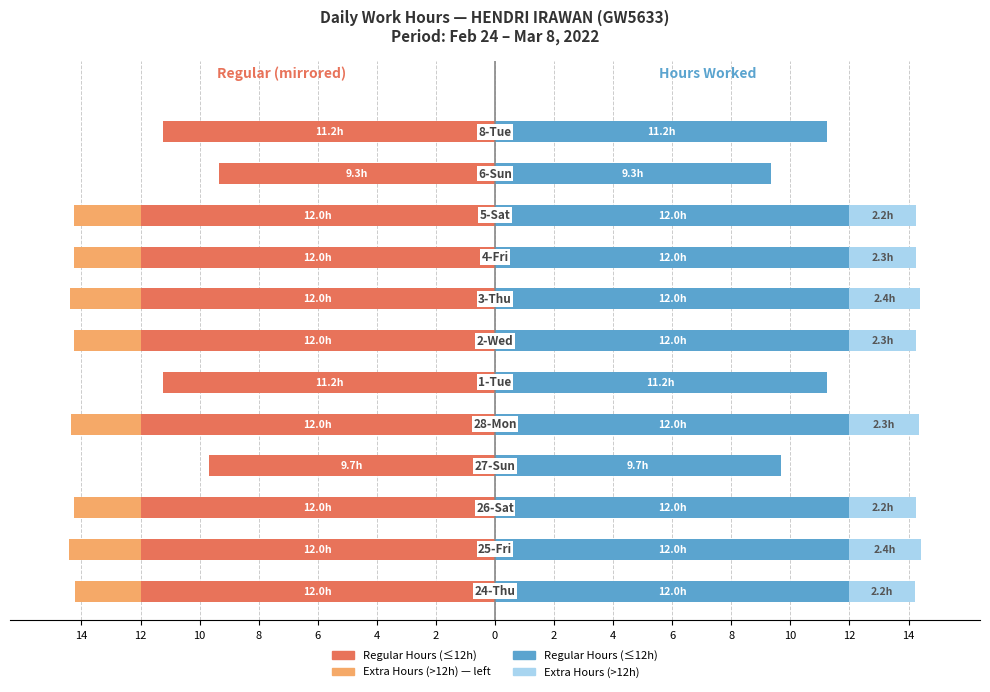

The value of Extra Hours left at 8 is 0.0. True or false?

True